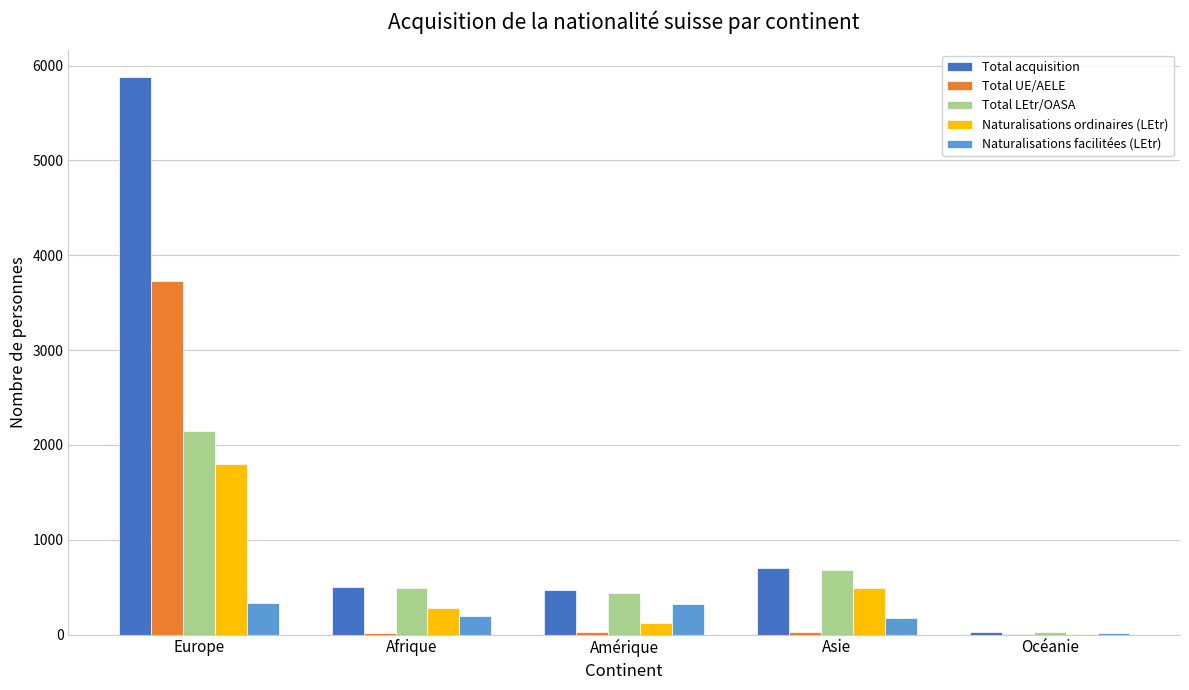

Which series changed the most between Amérique and Océanie?

Total acquisition